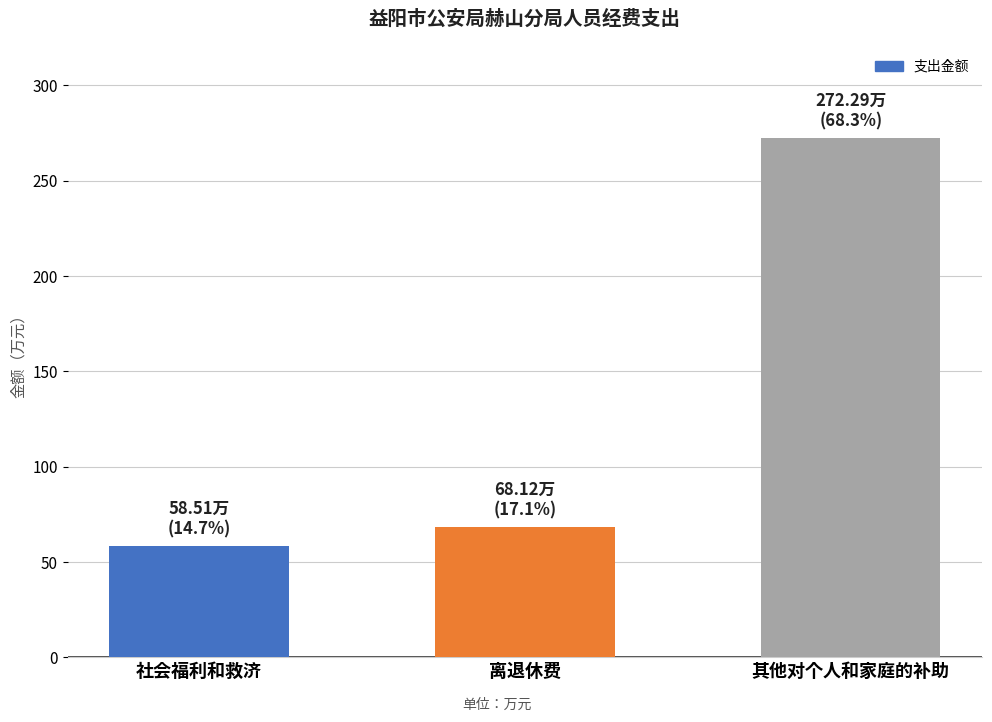

Does the chart contain stacked bars?

No